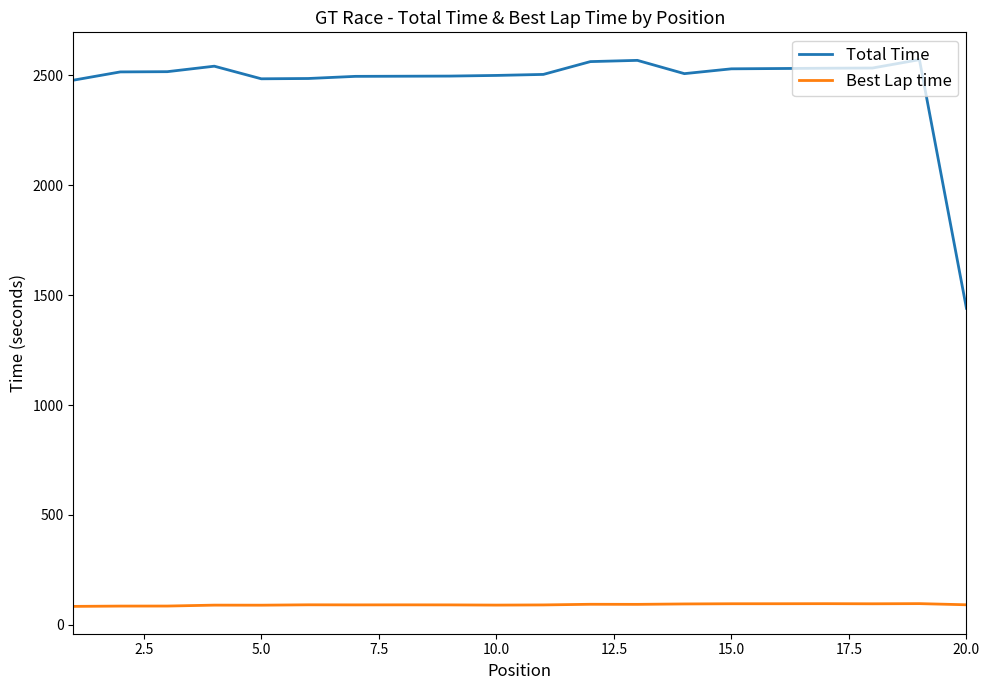

Count the number of categories in the chart.

20